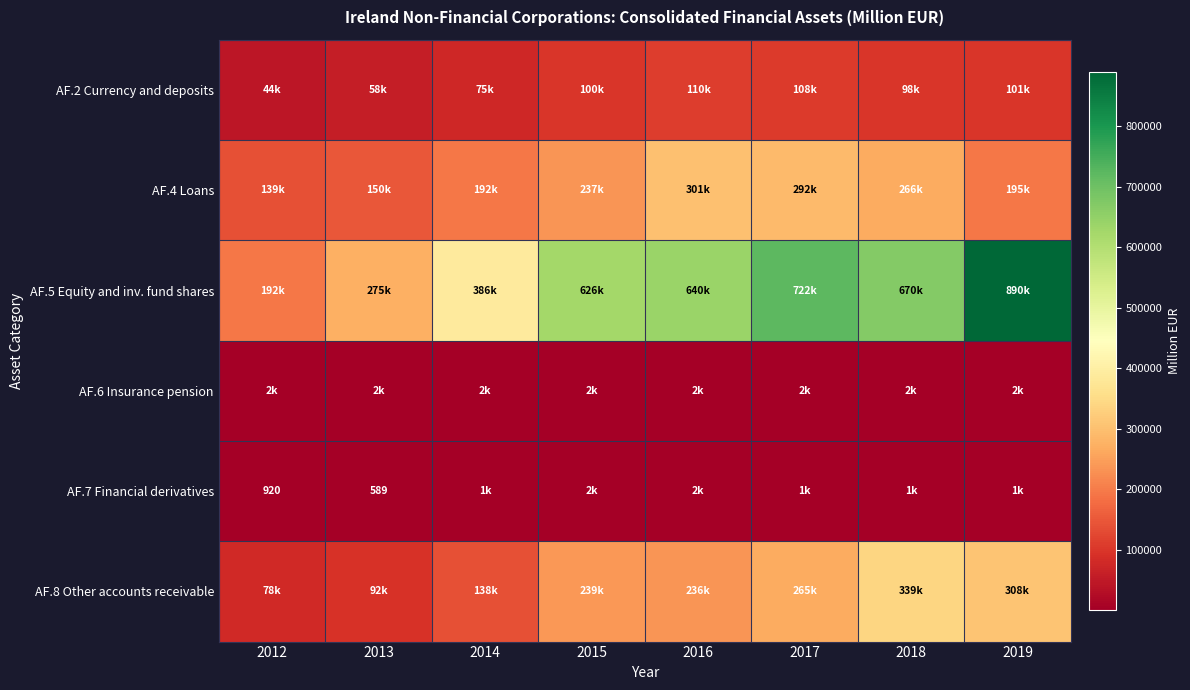

List the labels in order of AF.8 Other accounts receivable value, smallest first.

2012, 2013, 2014, 2016, 2015, 2017, 2019, 2018